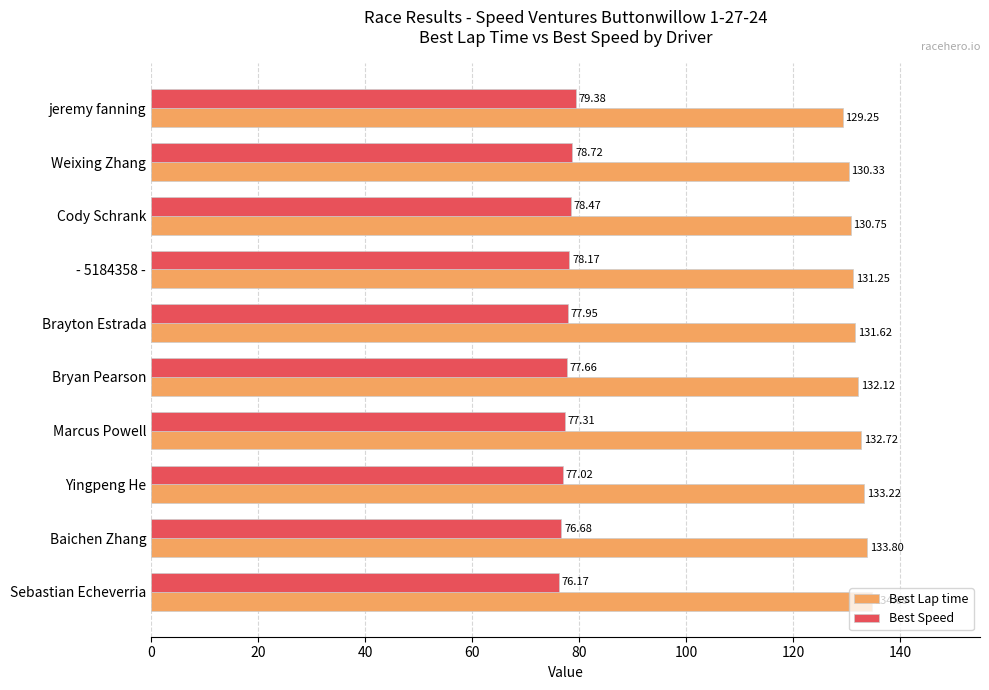

Which series has the largest total across all categories?

Best Lap time